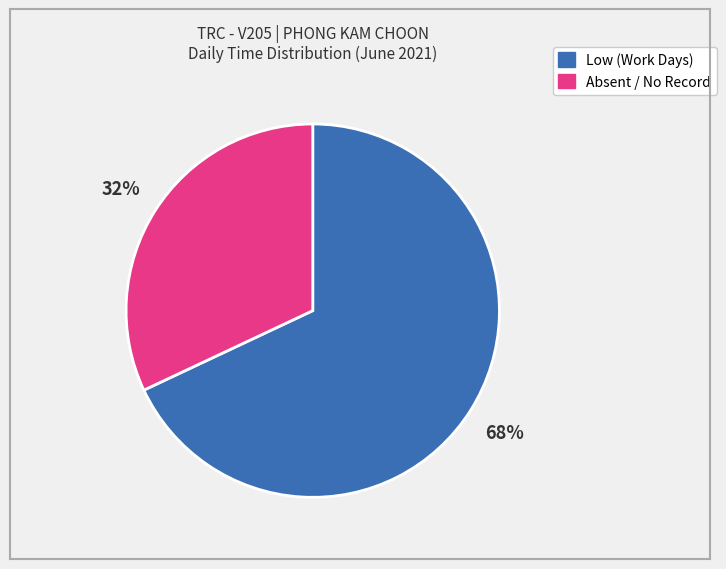

True or false: Absent / No Record accounts for 21% of the total.

False